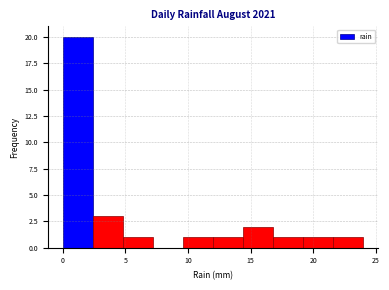

Reading left to right, list every bar in this chart as the range it spans on the x-axis followed by its height. Neither the bar edges nor the heights are printed on the chart, so give them approximately, as read against the axes.

0.0 to 2.4: 20
2.4 to 4.8: 3
4.8 to 7.2: 1
7.2 to 9.6: 0
9.6 to 12.0: 1
12.0 to 14.4: 1
14.4 to 16.8: 2
16.8 to 19.2: 1
19.2 to 21.6: 1
21.6 to 24.0: 1